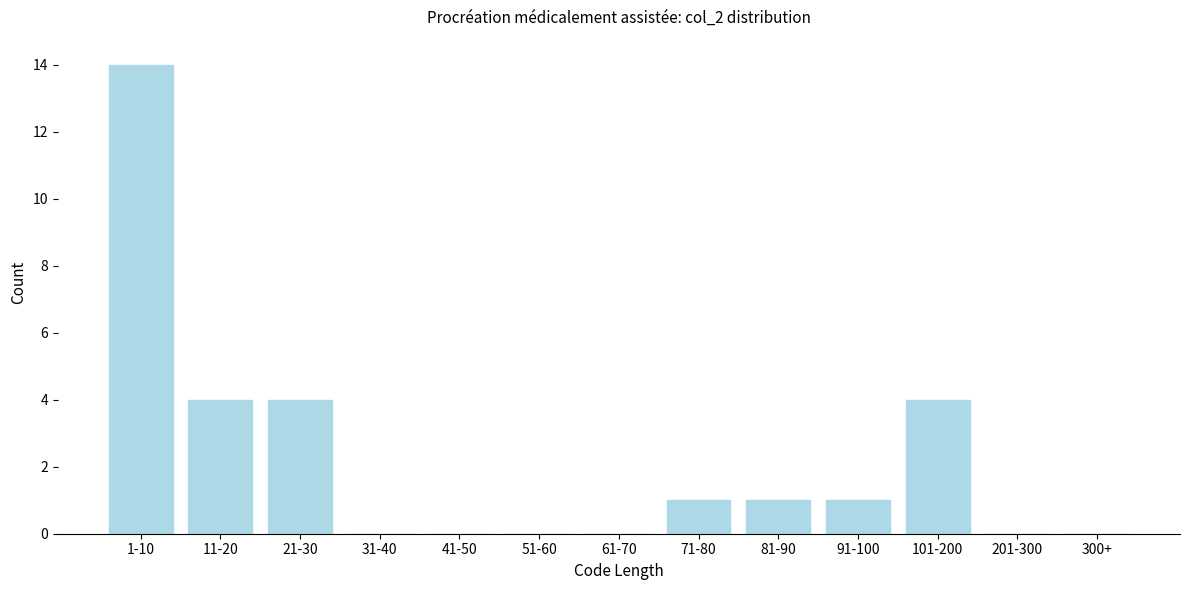

Reading right to left, transcribe all the data shown in this chart.

300+=0	201-300=0	101-200=4	91-100=1	81-90=1	71-80=1	61-70=0	51-60=0	41-50=0	31-40=0	21-30=4	11-20=4	1-10=14